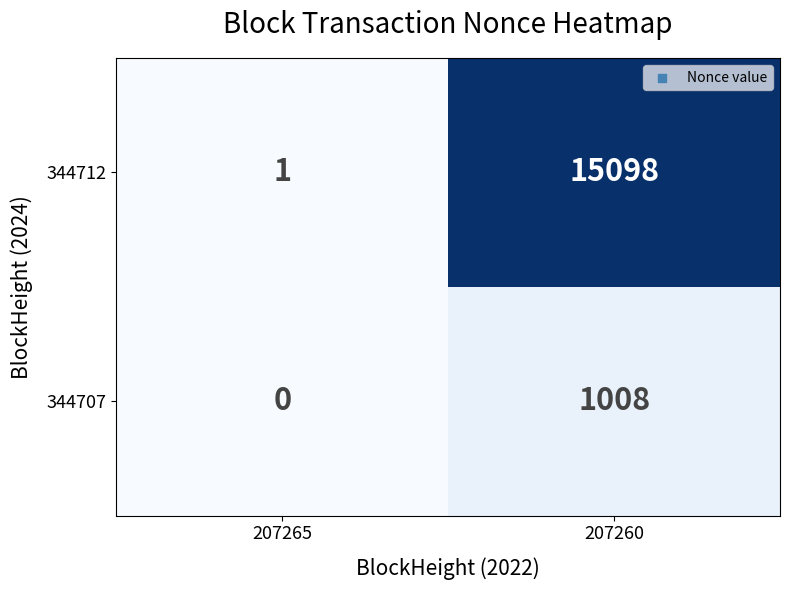

At how many categories does at least one series exceed 10167?

1